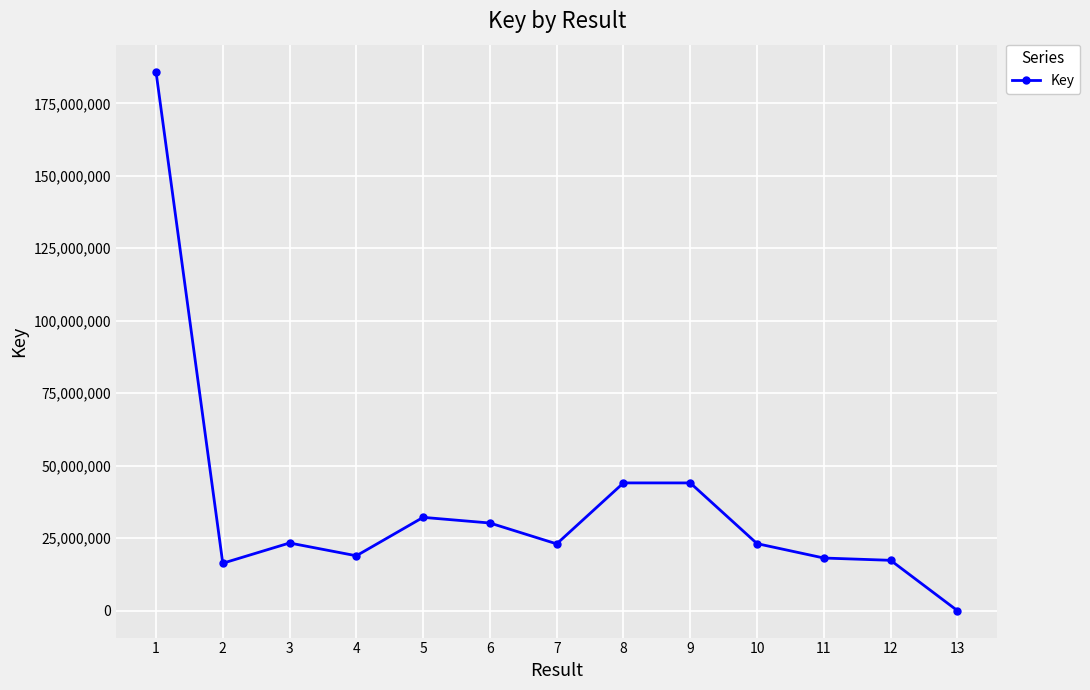

What is the change in value from 7 to 9?

+21027586